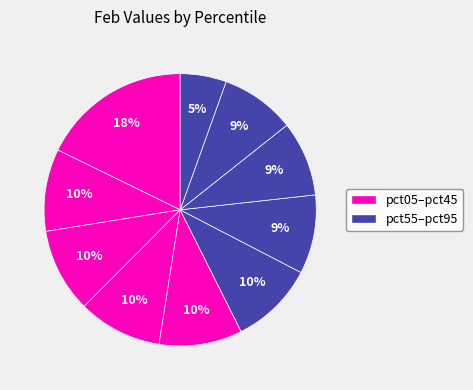

How many slices are in this pie chart?

10